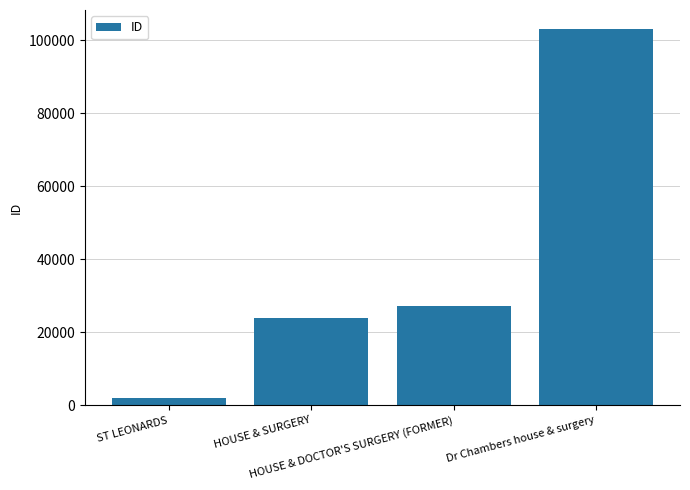

What is the label of the 4th bar from the left?

Dr Chambers house & surgery